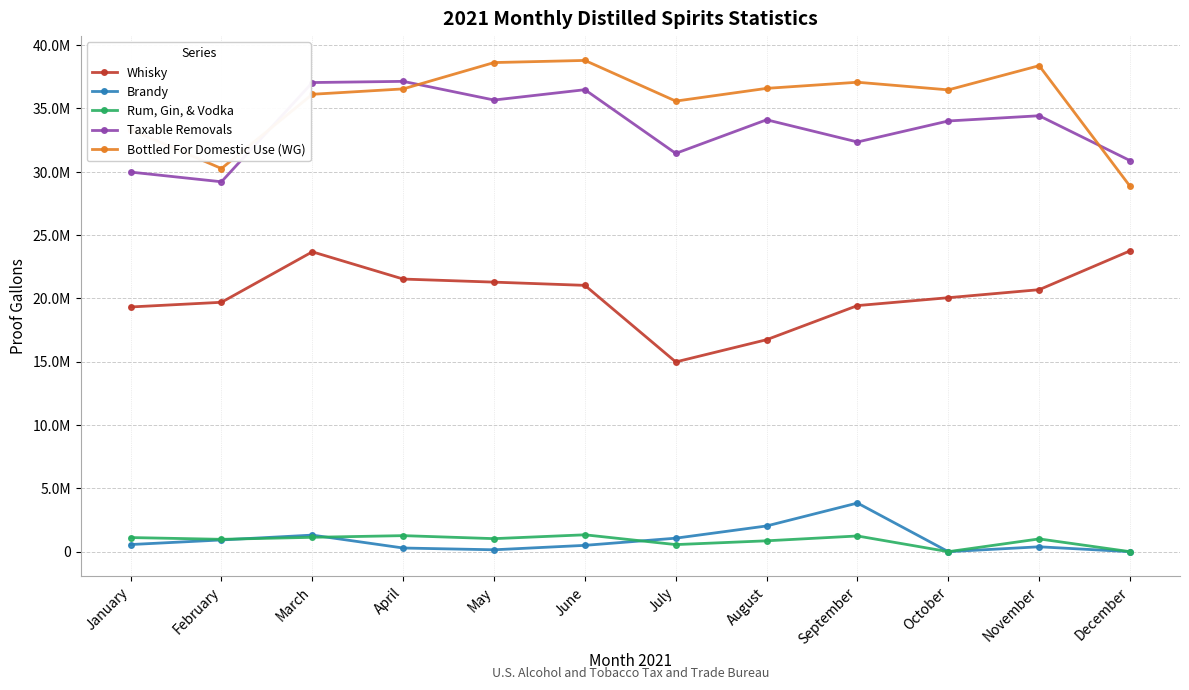

Does the chart have visible grid lines?

Yes